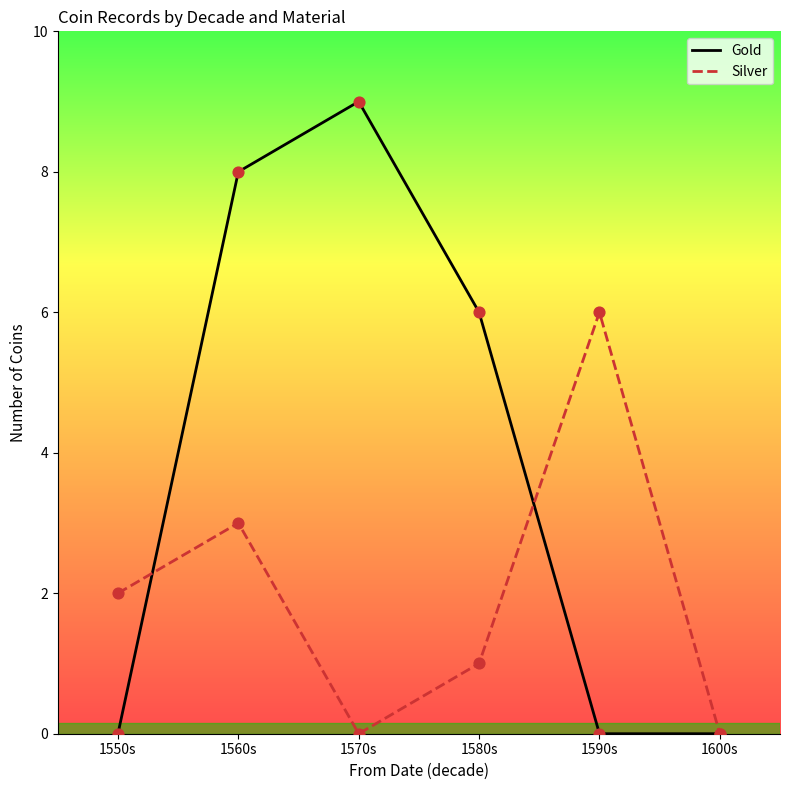

Which series contains the highest Y value?

Gold